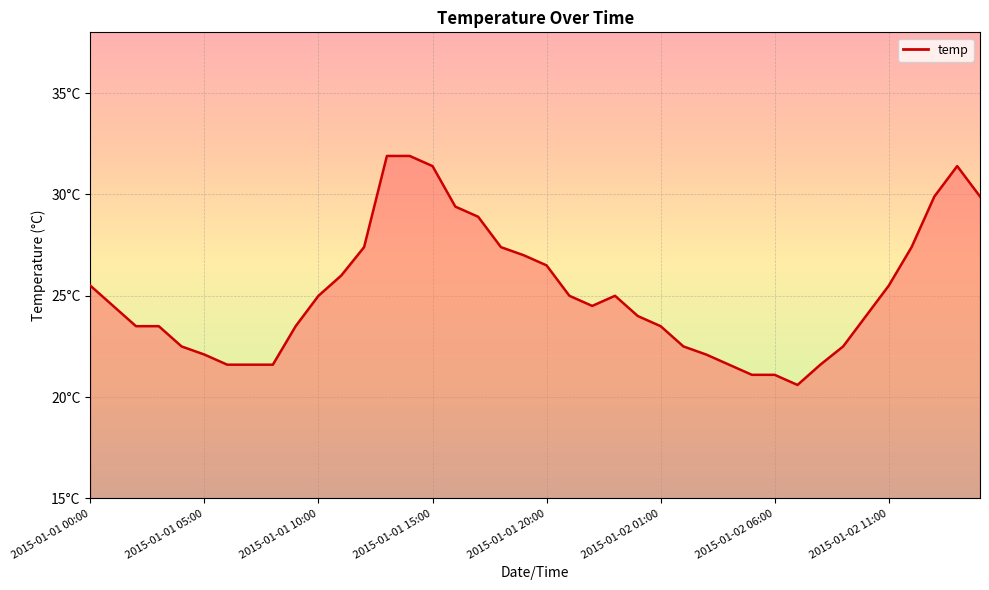

Reading left to right, list all the values displayed in this chart.

25.5	24.5	23.5	23.5	22.5	22.1	21.6	21.6	21.6	23.5	25.0	26.0	27.4	31.9	31.9	31.4	29.4	28.9	27.4	27.0	26.5	25.0	24.5	25.0	24.0	23.5	22.5	22.1	21.6	21.1	21.1	20.6	21.6	22.5	24.0	25.5	27.4	29.9	31.4	29.9